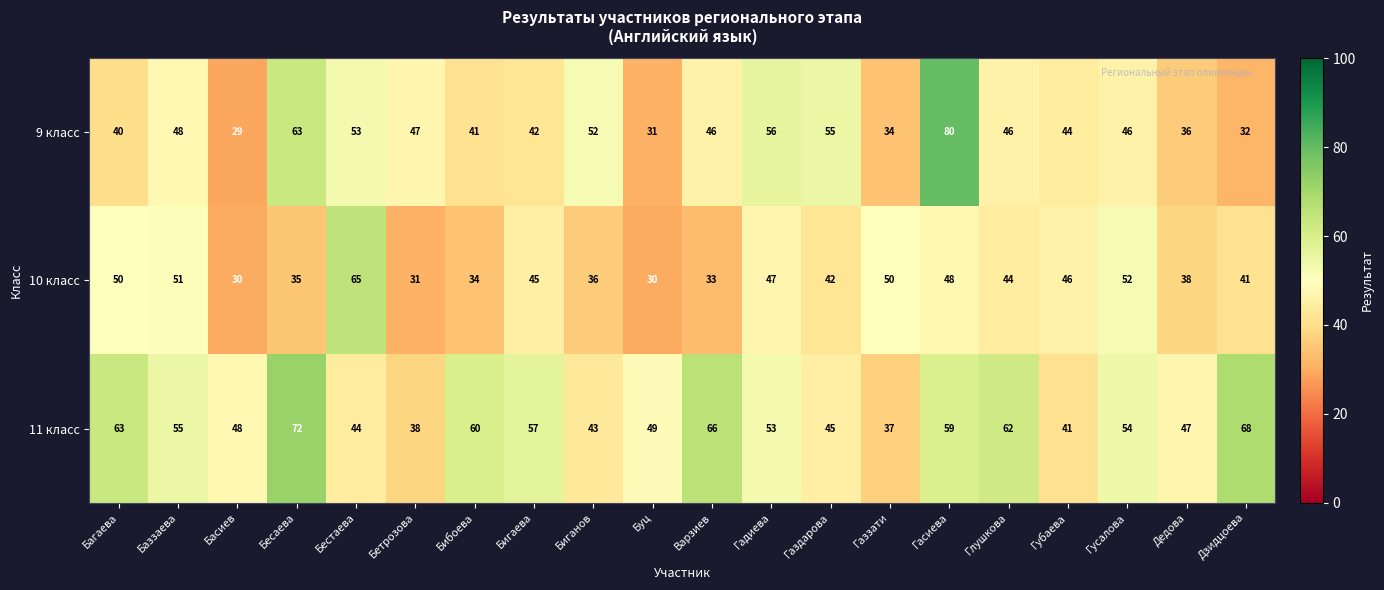

At which category is the sum across all series the highest?

Гасиева